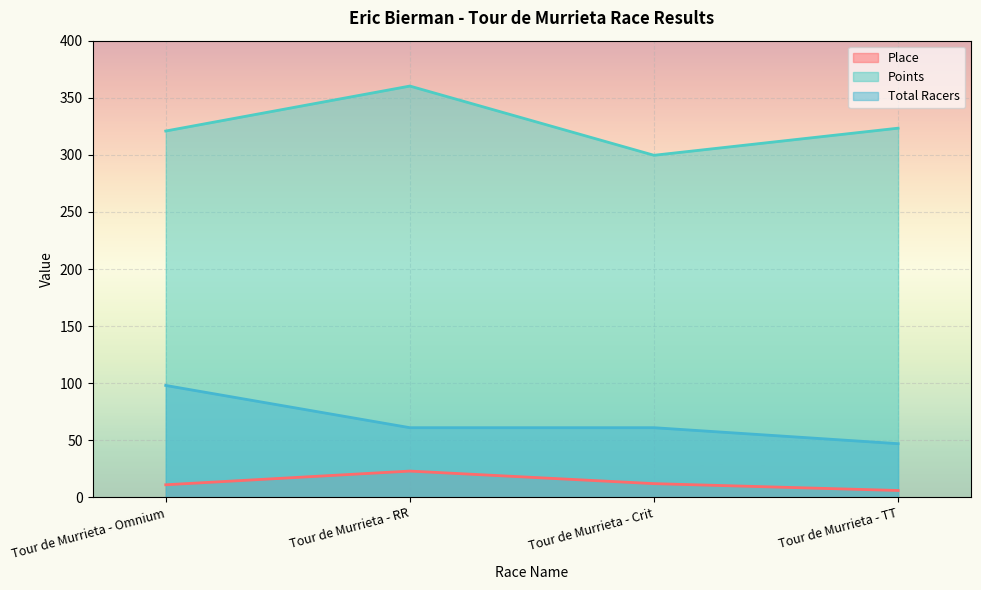

Between Tour de Murrieta - Omnium and Tour de Murrieta - Crit, which series saw the biggest shift?

Total Racers